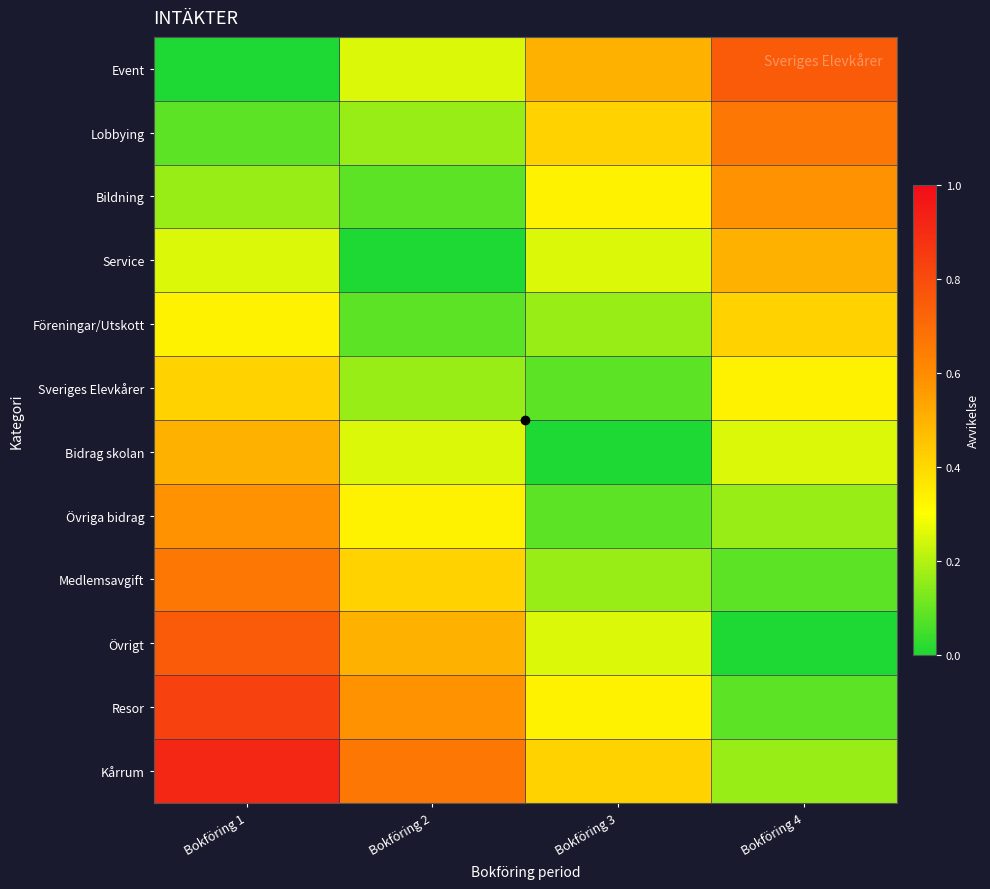

At which category does the chart reach its peak across all series?

Bokföring 1